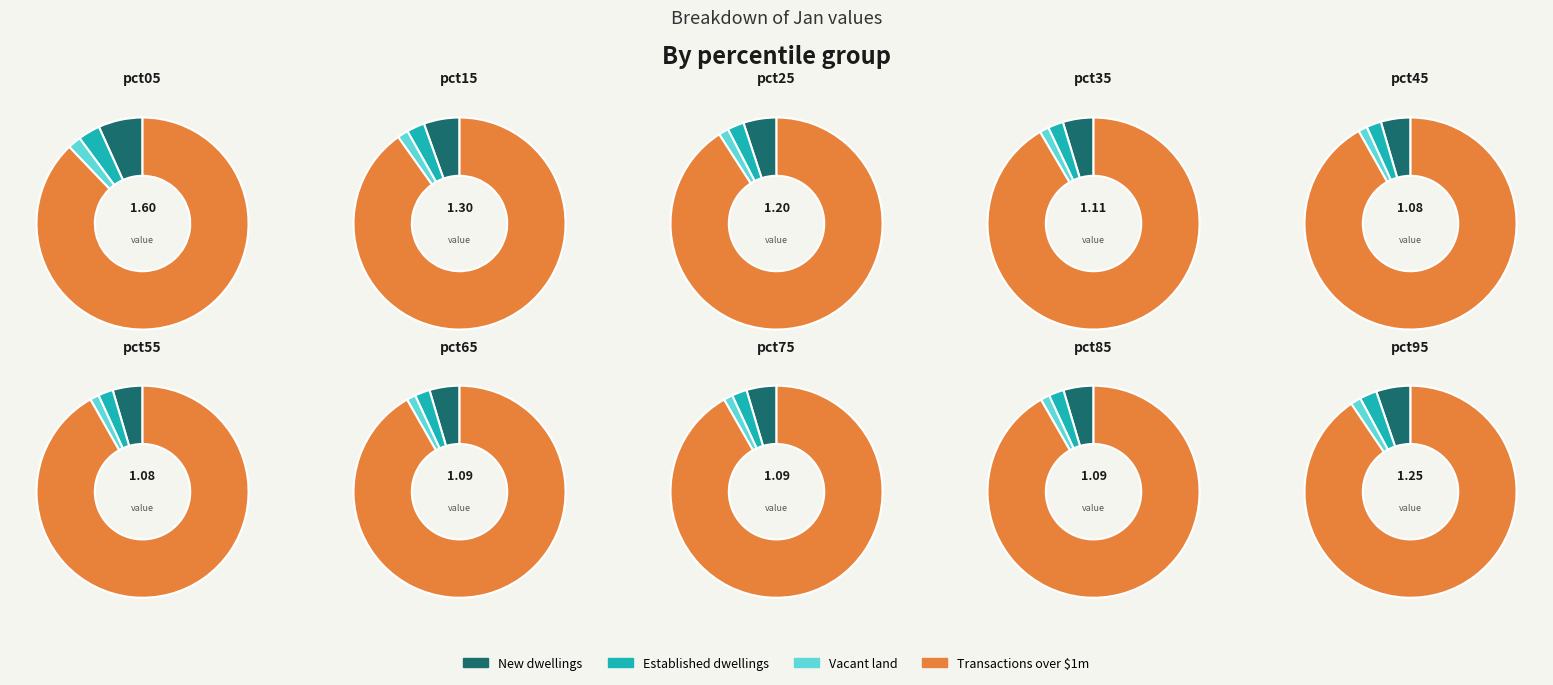

What percentage is the pct45 slice, to the nearest percent?

9%